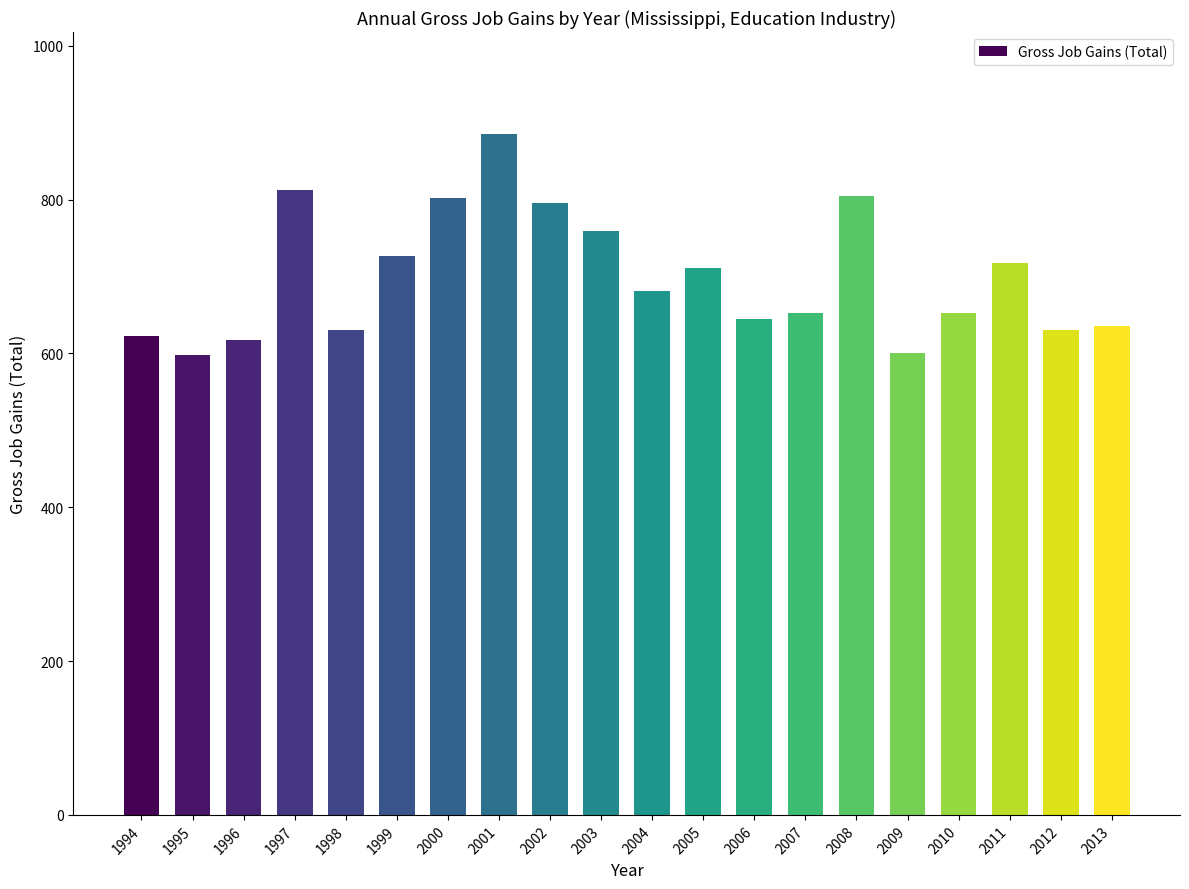

Which category has the highest value across all series?

2001